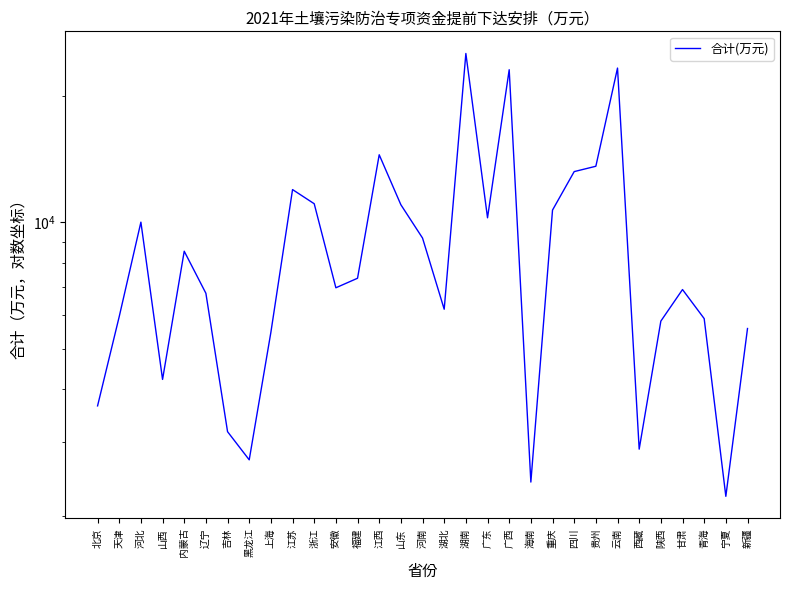

True or false: the data shows 11972 at 江苏.

True